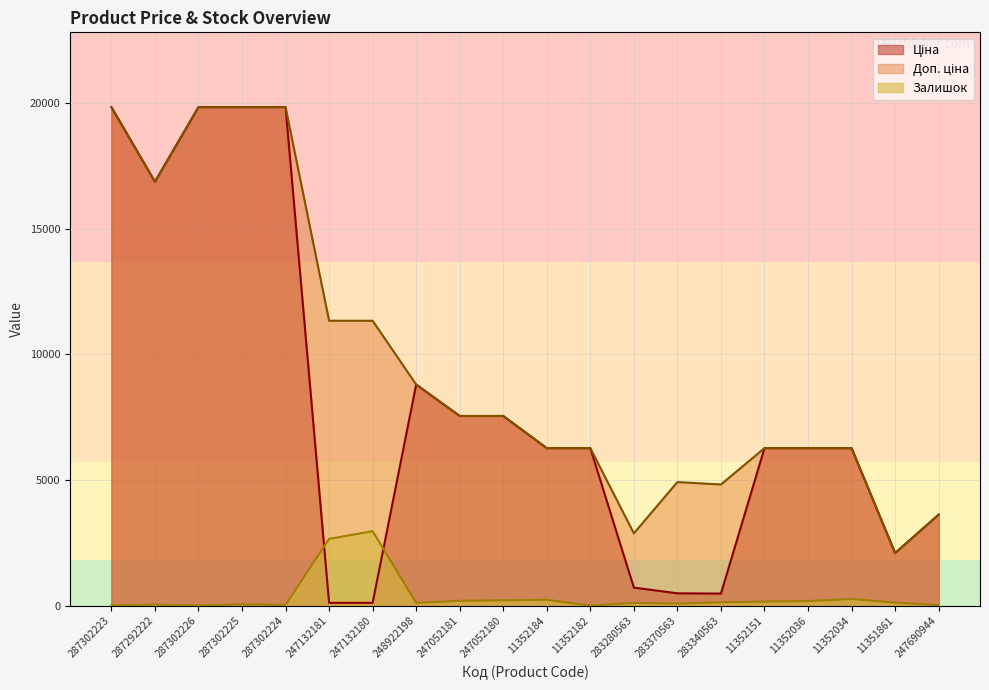

At which label does Ціна reach its minimum?

247132181